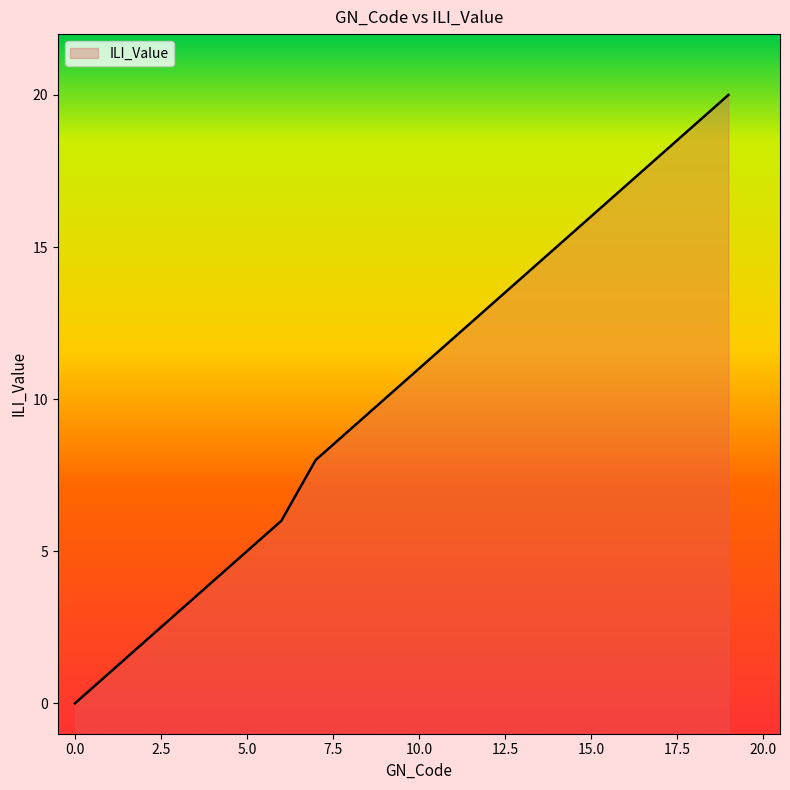

How many values exceed 11?

9